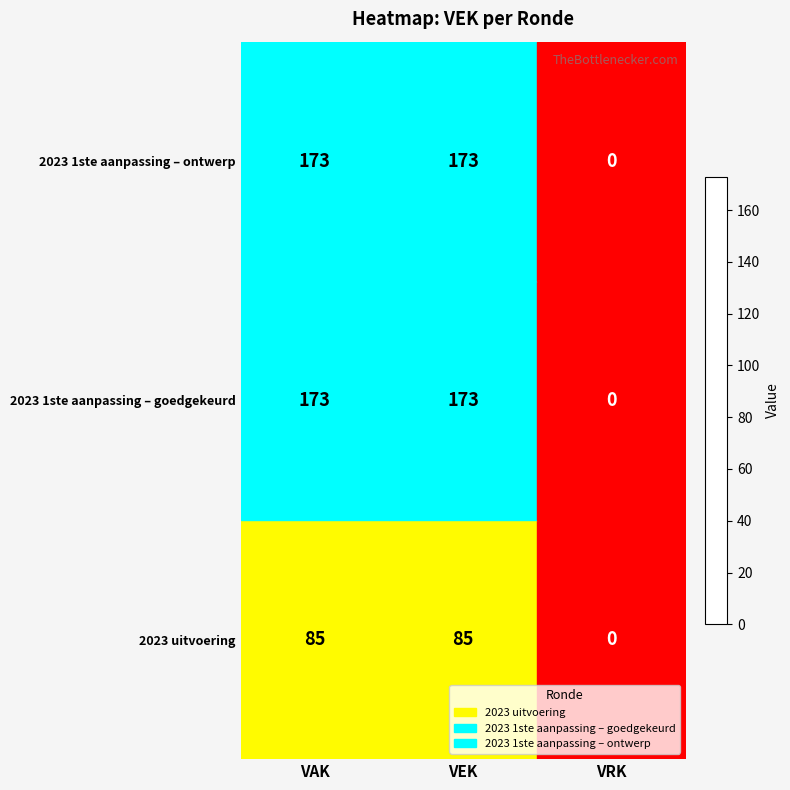

What is the maximum value shown in the chart?

173